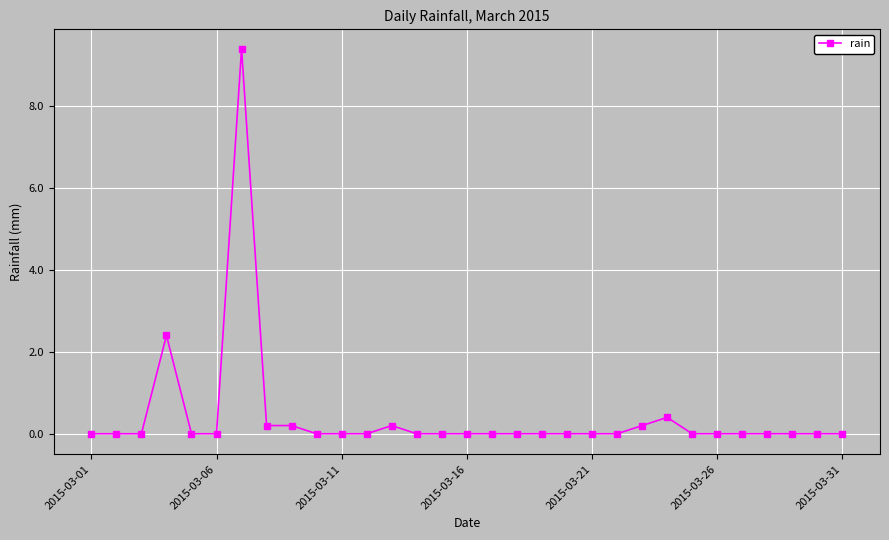

What is the maximum value shown in the chart?

9.4